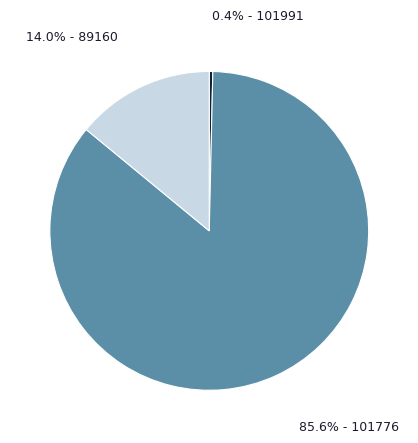

What is the largest slice in the pie chart?

85.6% - 101776